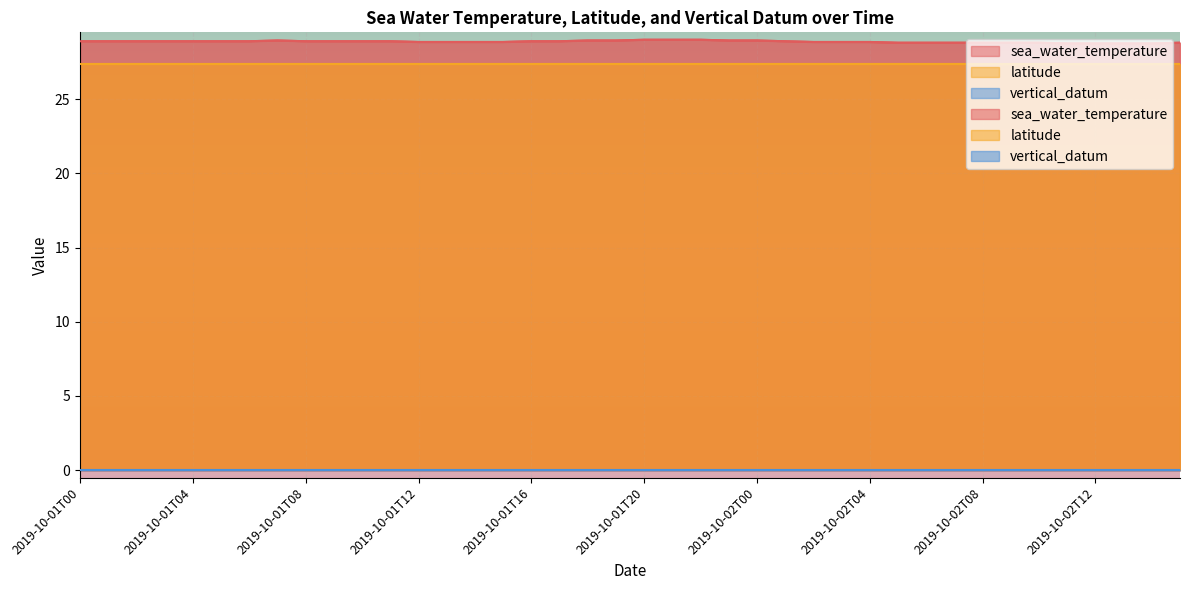

Does the chart display data point markers on the line(s)?

No